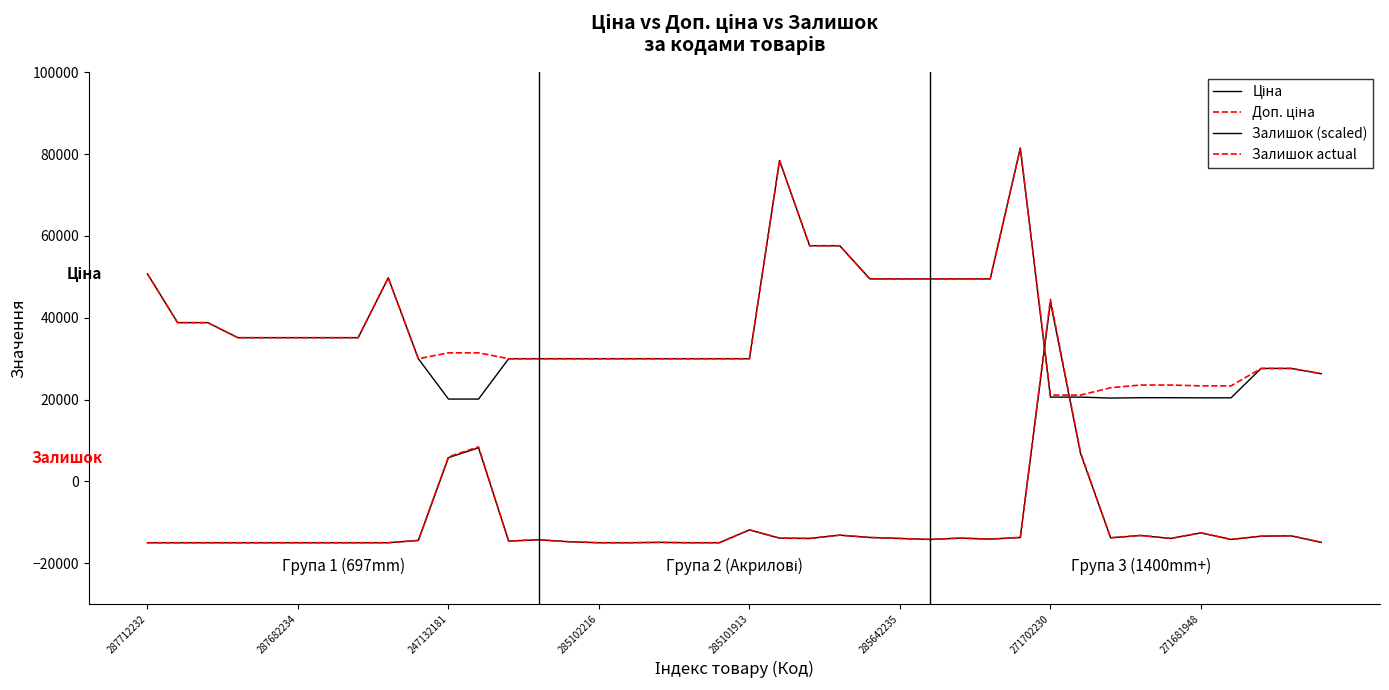

How many lines are shown in the chart?

4